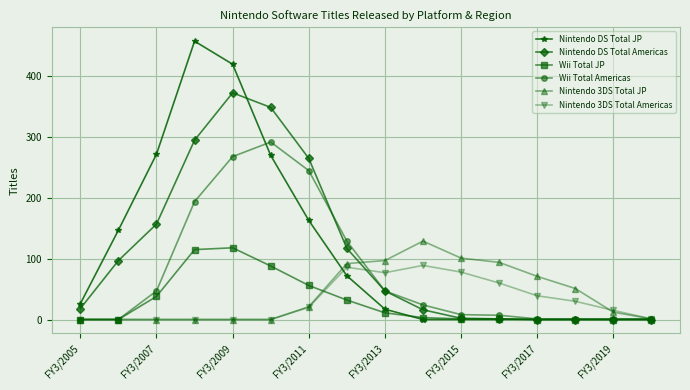

What is the difference between the maximum and minimum values in the Wii Total JP series?

118